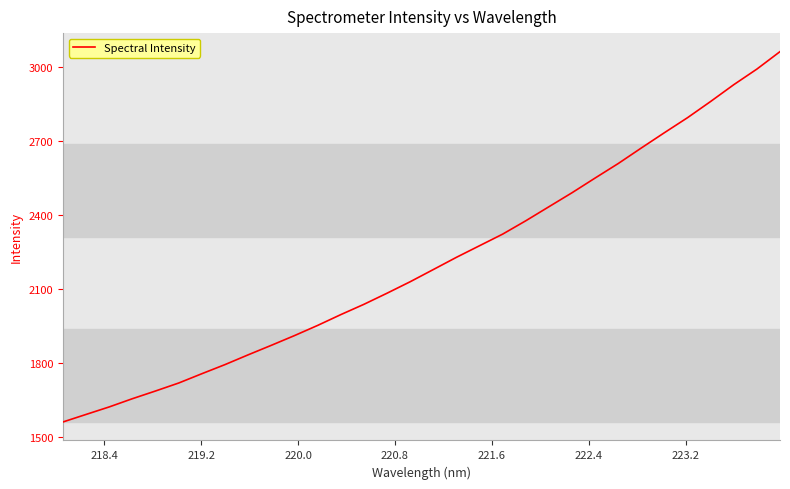

What is the greatest value displayed?

3060.3